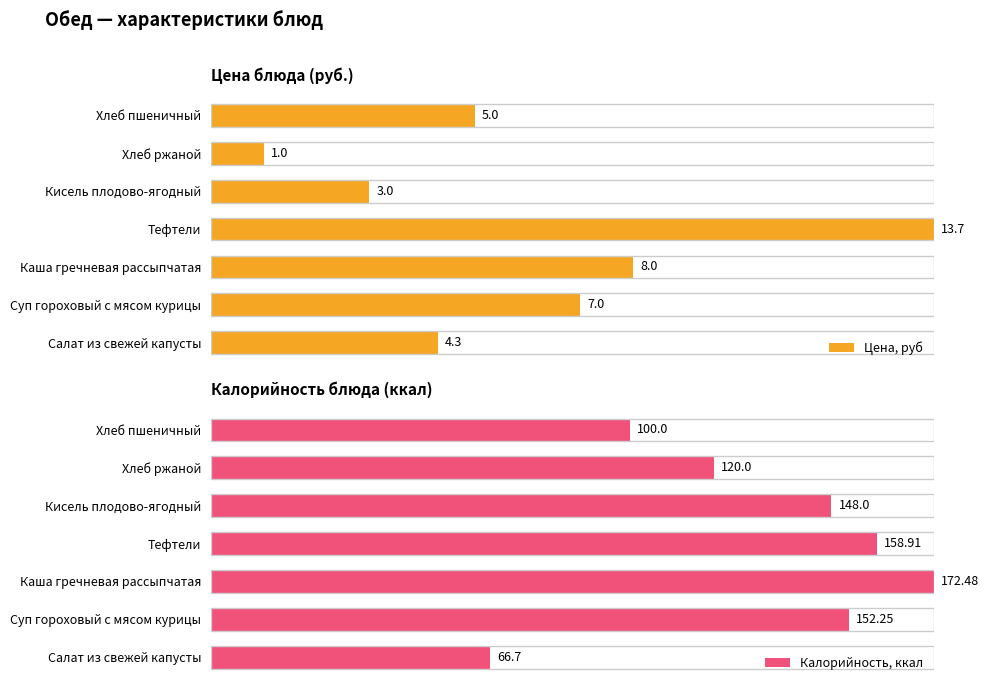

How many bars are there in total?

14